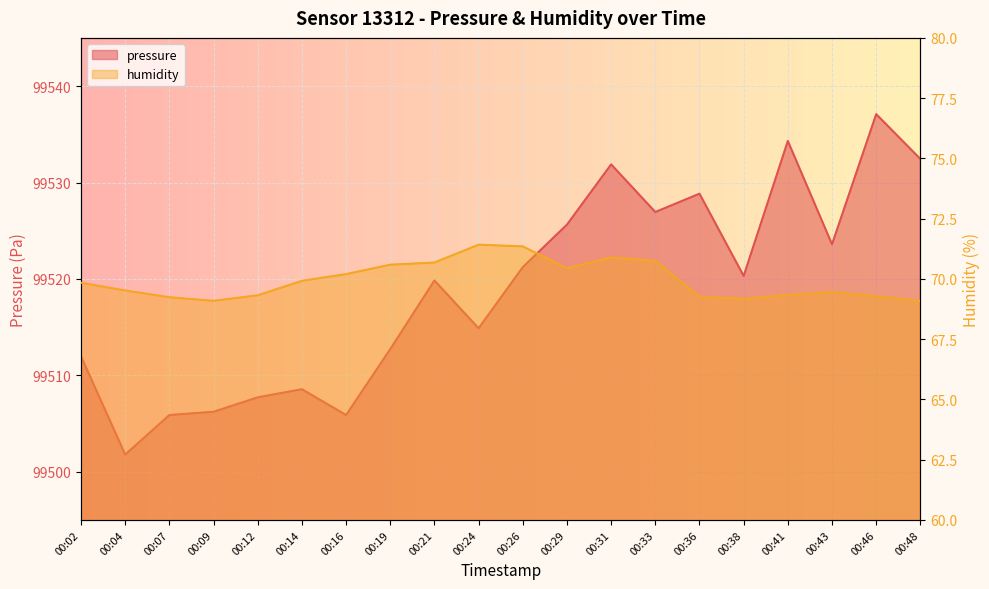

Reading left to right, list all the values displayed in this chart.

pressure: 00:02=99512.0	00:04=99501.8	00:07=99505.9	00:09=99506.2	00:12=99507.7	00:14=99508.6	00:16=99505.9	00:19=99512.7	00:21=99519.8	00:24=99514.9	00:26=99521.2	00:29=99525.6	00:31=99531.9	00:33=99526.9	00:36=99528.8	00:38=99520.3	00:41=99534.3	00:43=99523.6	00:46=99537.1	00:48=99532.4
humidity: 00:02=69.8	00:04=69.5	00:07=69.2	00:09=69.1	00:12=69.3	00:14=69.9	00:16=70.2	00:19=70.6	00:21=70.7	00:24=71.4	00:26=71.3	00:29=70.4	00:31=70.9	00:33=70.8	00:36=69.3	00:38=69.2	00:41=69.3	00:43=69.5	00:46=69.3	00:48=69.1